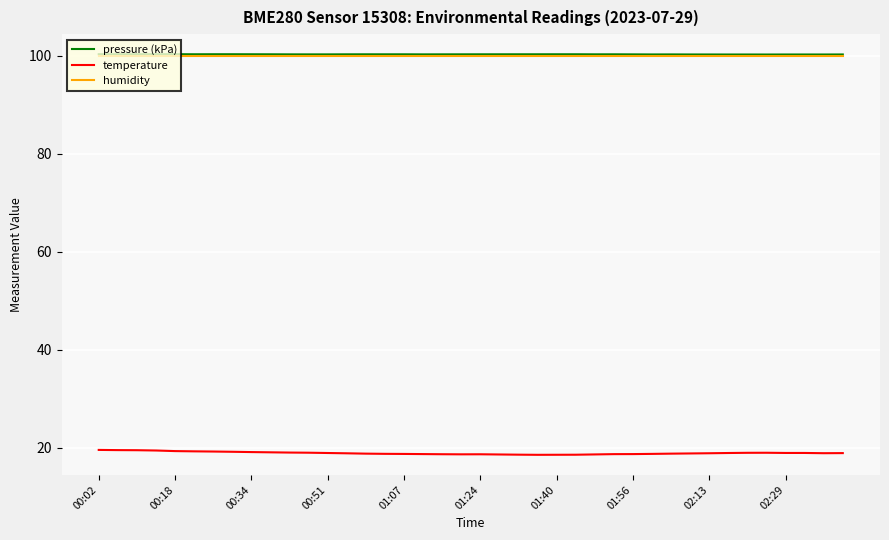

Which series has the largest range (max minus min)?

temperature